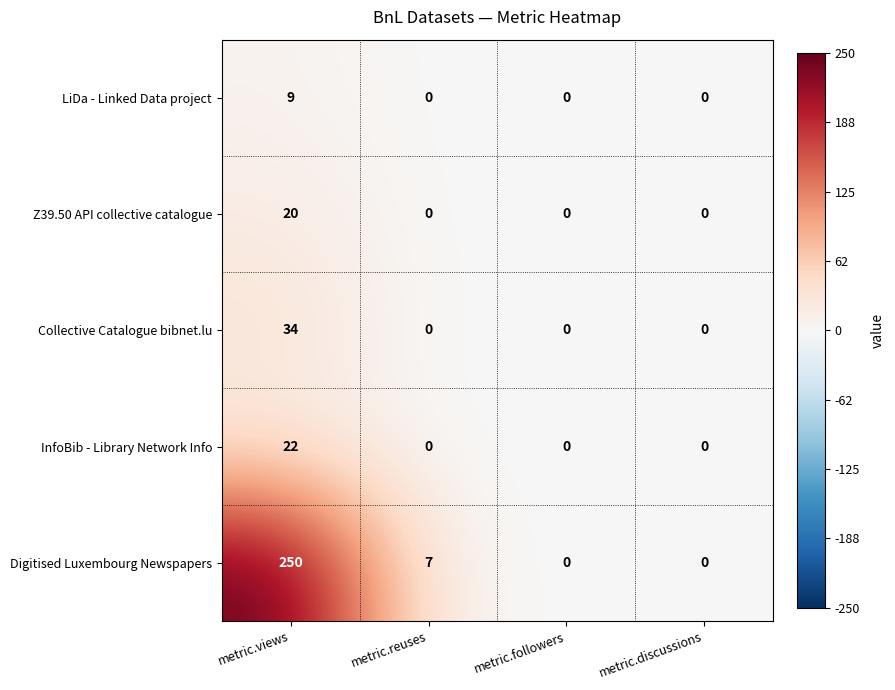

What is the difference between the maximum and second lowest values in the InfoBib - Library Network Info series?

22